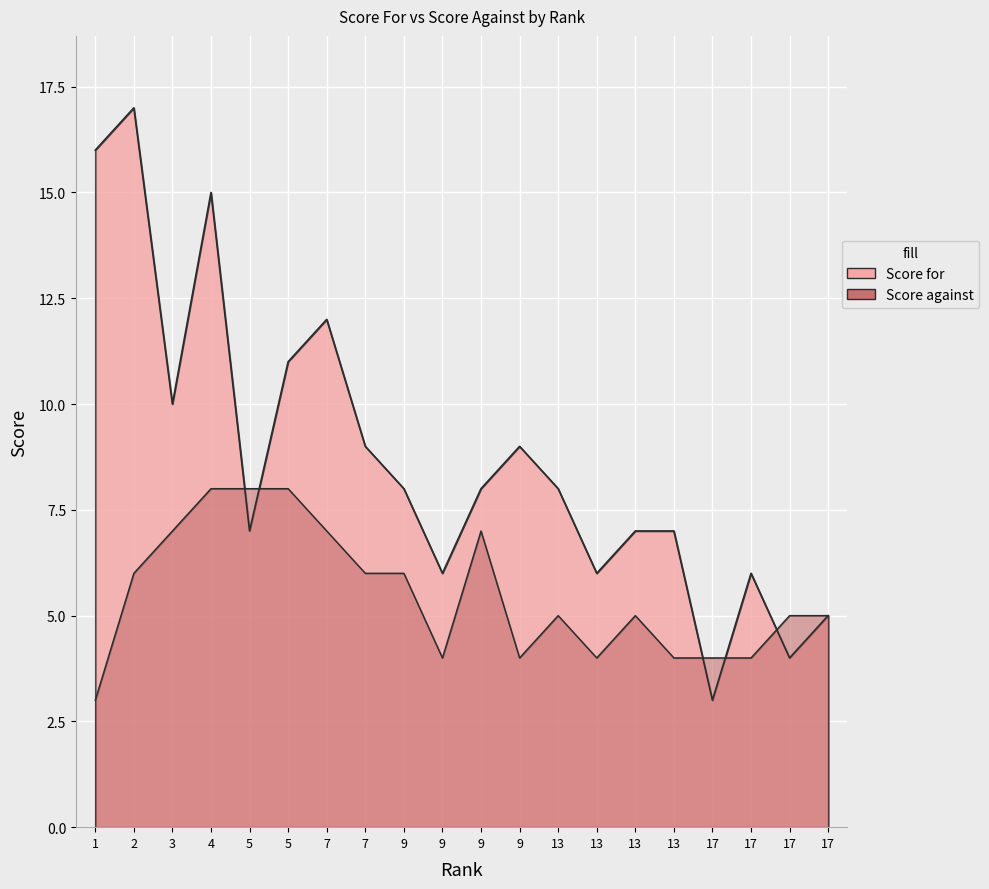

At which category does Score against reach its first local peak?

9